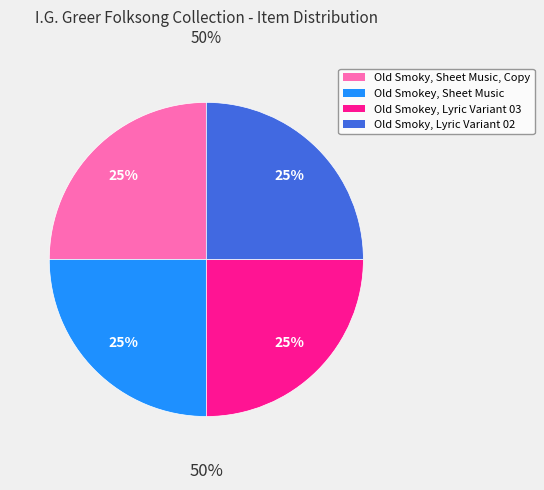

To the nearest percent, what portion does Old Smokey, Sheet Music represent?

25%